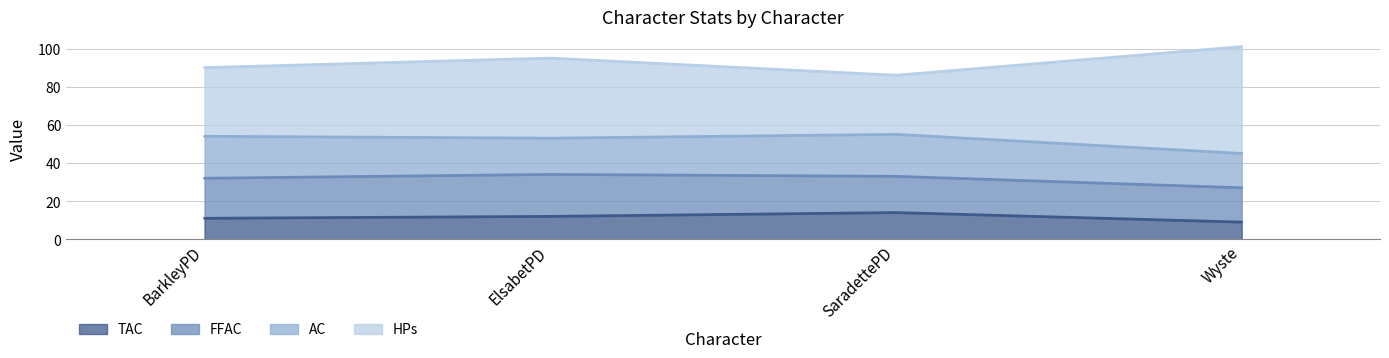

In TAC, how many points are higher than both neighbors (excluding endpoints)?

1